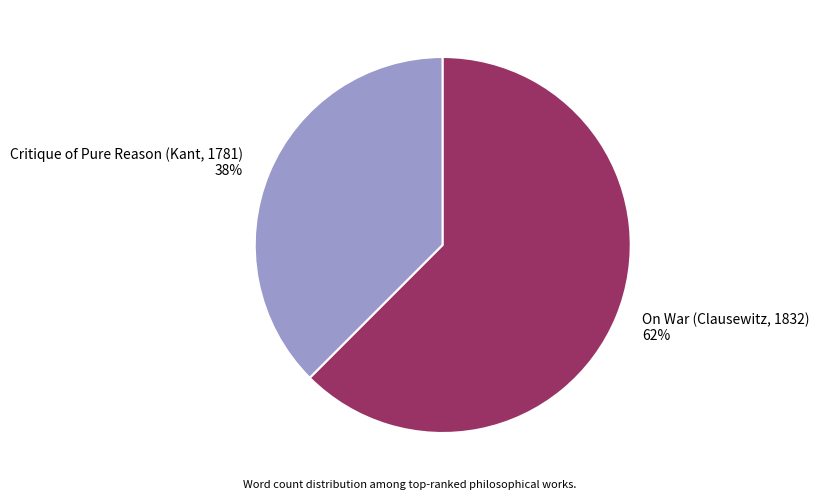

What is the largest slice in the pie chart?

On War (Clausewitz, 1832)